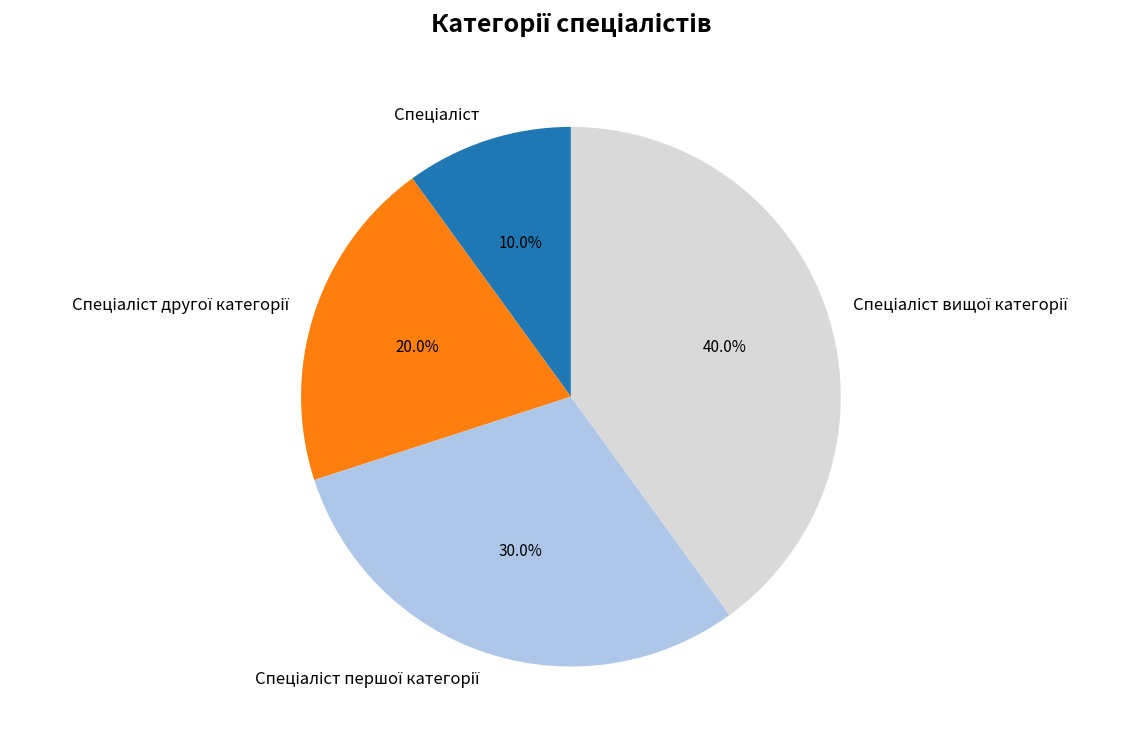

Is there any slice that represents more than half of the pie?

No